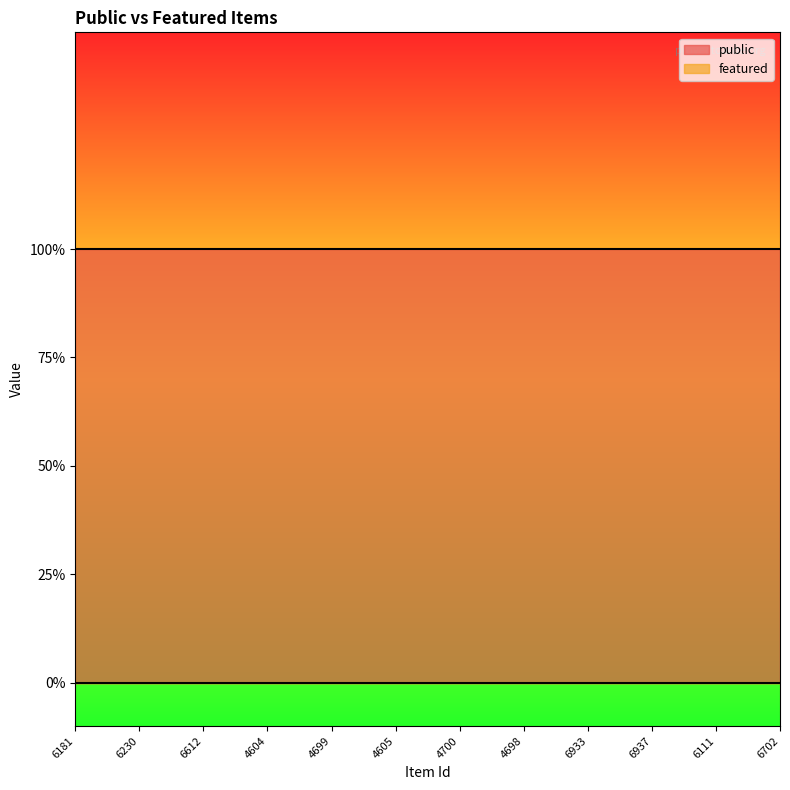

What is the total value across all series at 6111?

1